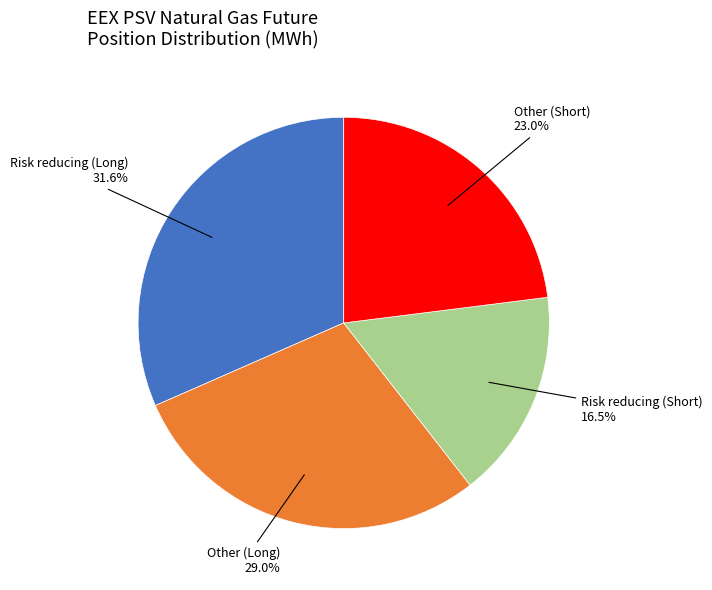

Is there any slice that represents more than half of the pie?

No